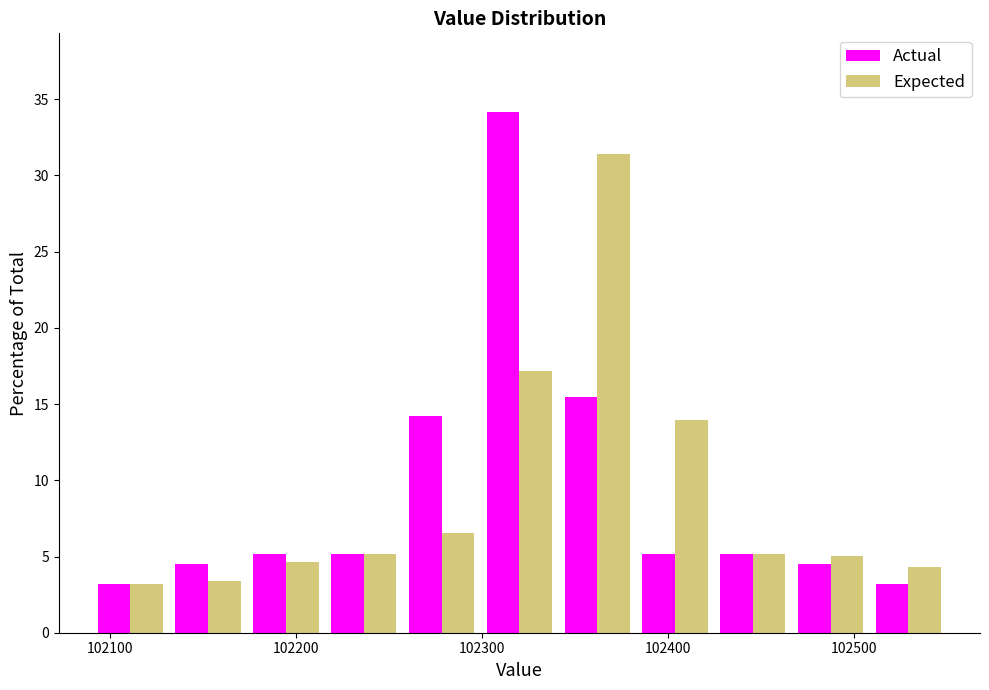

In the Expected series, which range on the x-axis has the tallest bar?

102340 to 102380